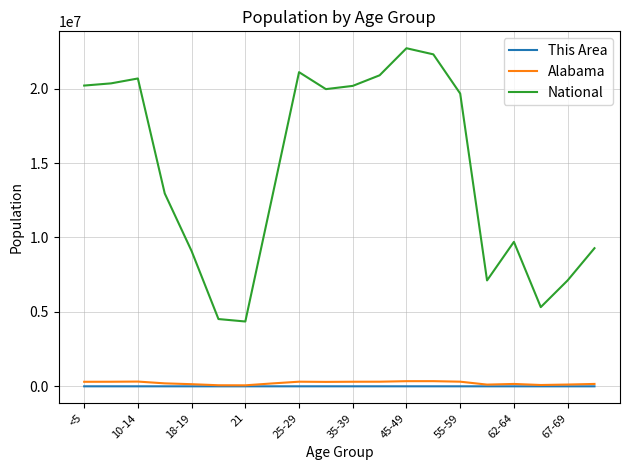

What is the greatest value displayed?

22708591